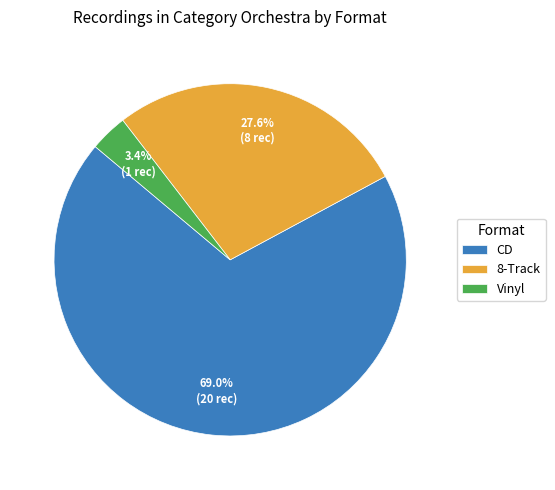

How much of the chart is everything except Vinyl?

96.6%